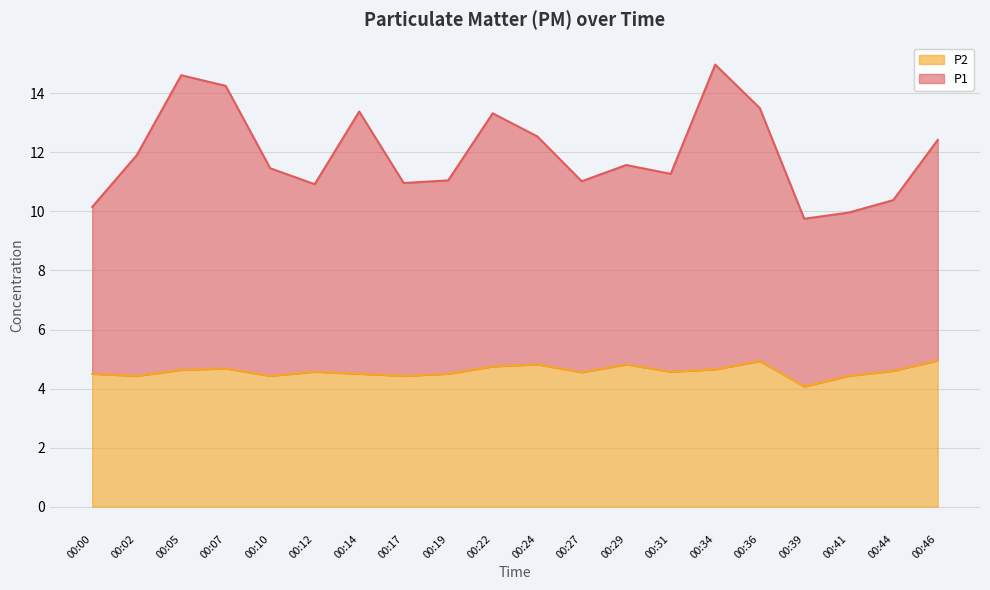

Reading left to right, extract all data points from this chart.

P1: 10.2	11.9	14.6	14.2	11.5	10.9	13.4	11.0	11.1	13.3	12.5	11.0	11.6	11.3	15.0	13.5	9.8	10.0	10.4	12.4
P2: 4.5	4.4	4.6	4.7	4.4	4.6	4.5	4.4	4.5	4.8	4.8	4.5	4.8	4.6	4.7	4.9	4.1	4.4	4.6	5.0